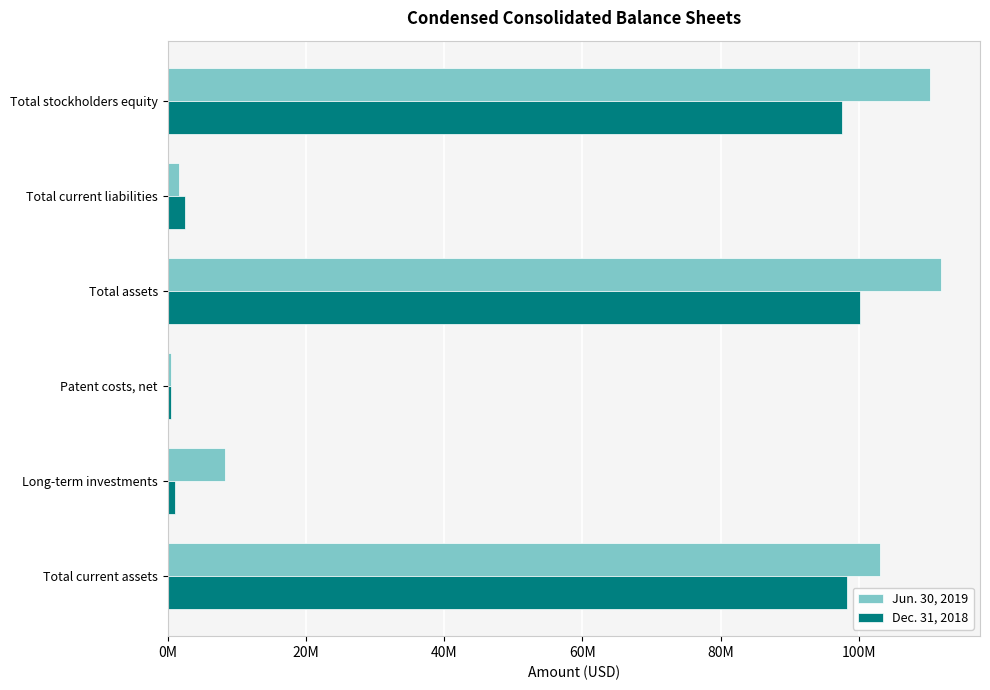

What are all the series names shown in the legend?

Jun. 30, 2019, Dec. 31, 2018